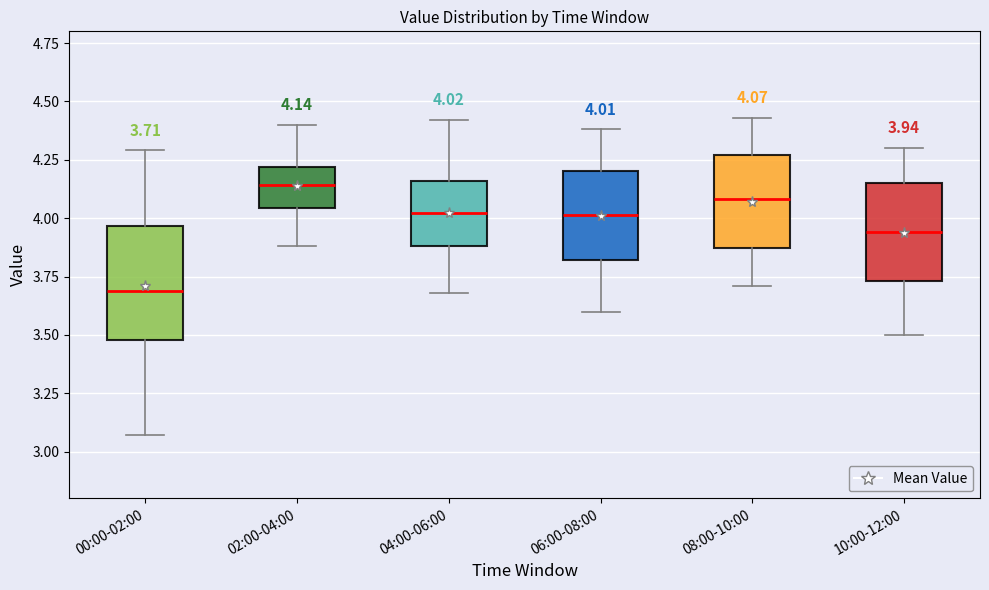

Which box is the tallest, from its lower edge to its upper edge?

00:00-02:00